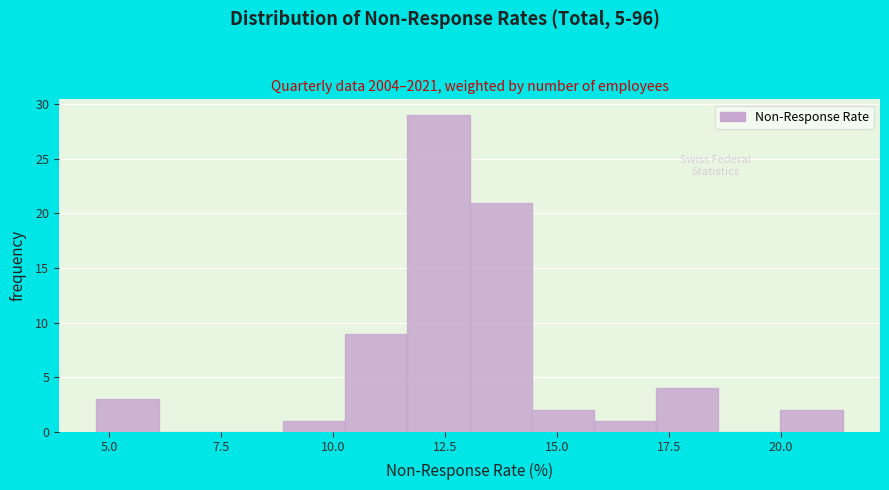

Around what value on the x-axis is the tallest bar? Give the approximate position of its centre, as read against the axis.

12.5